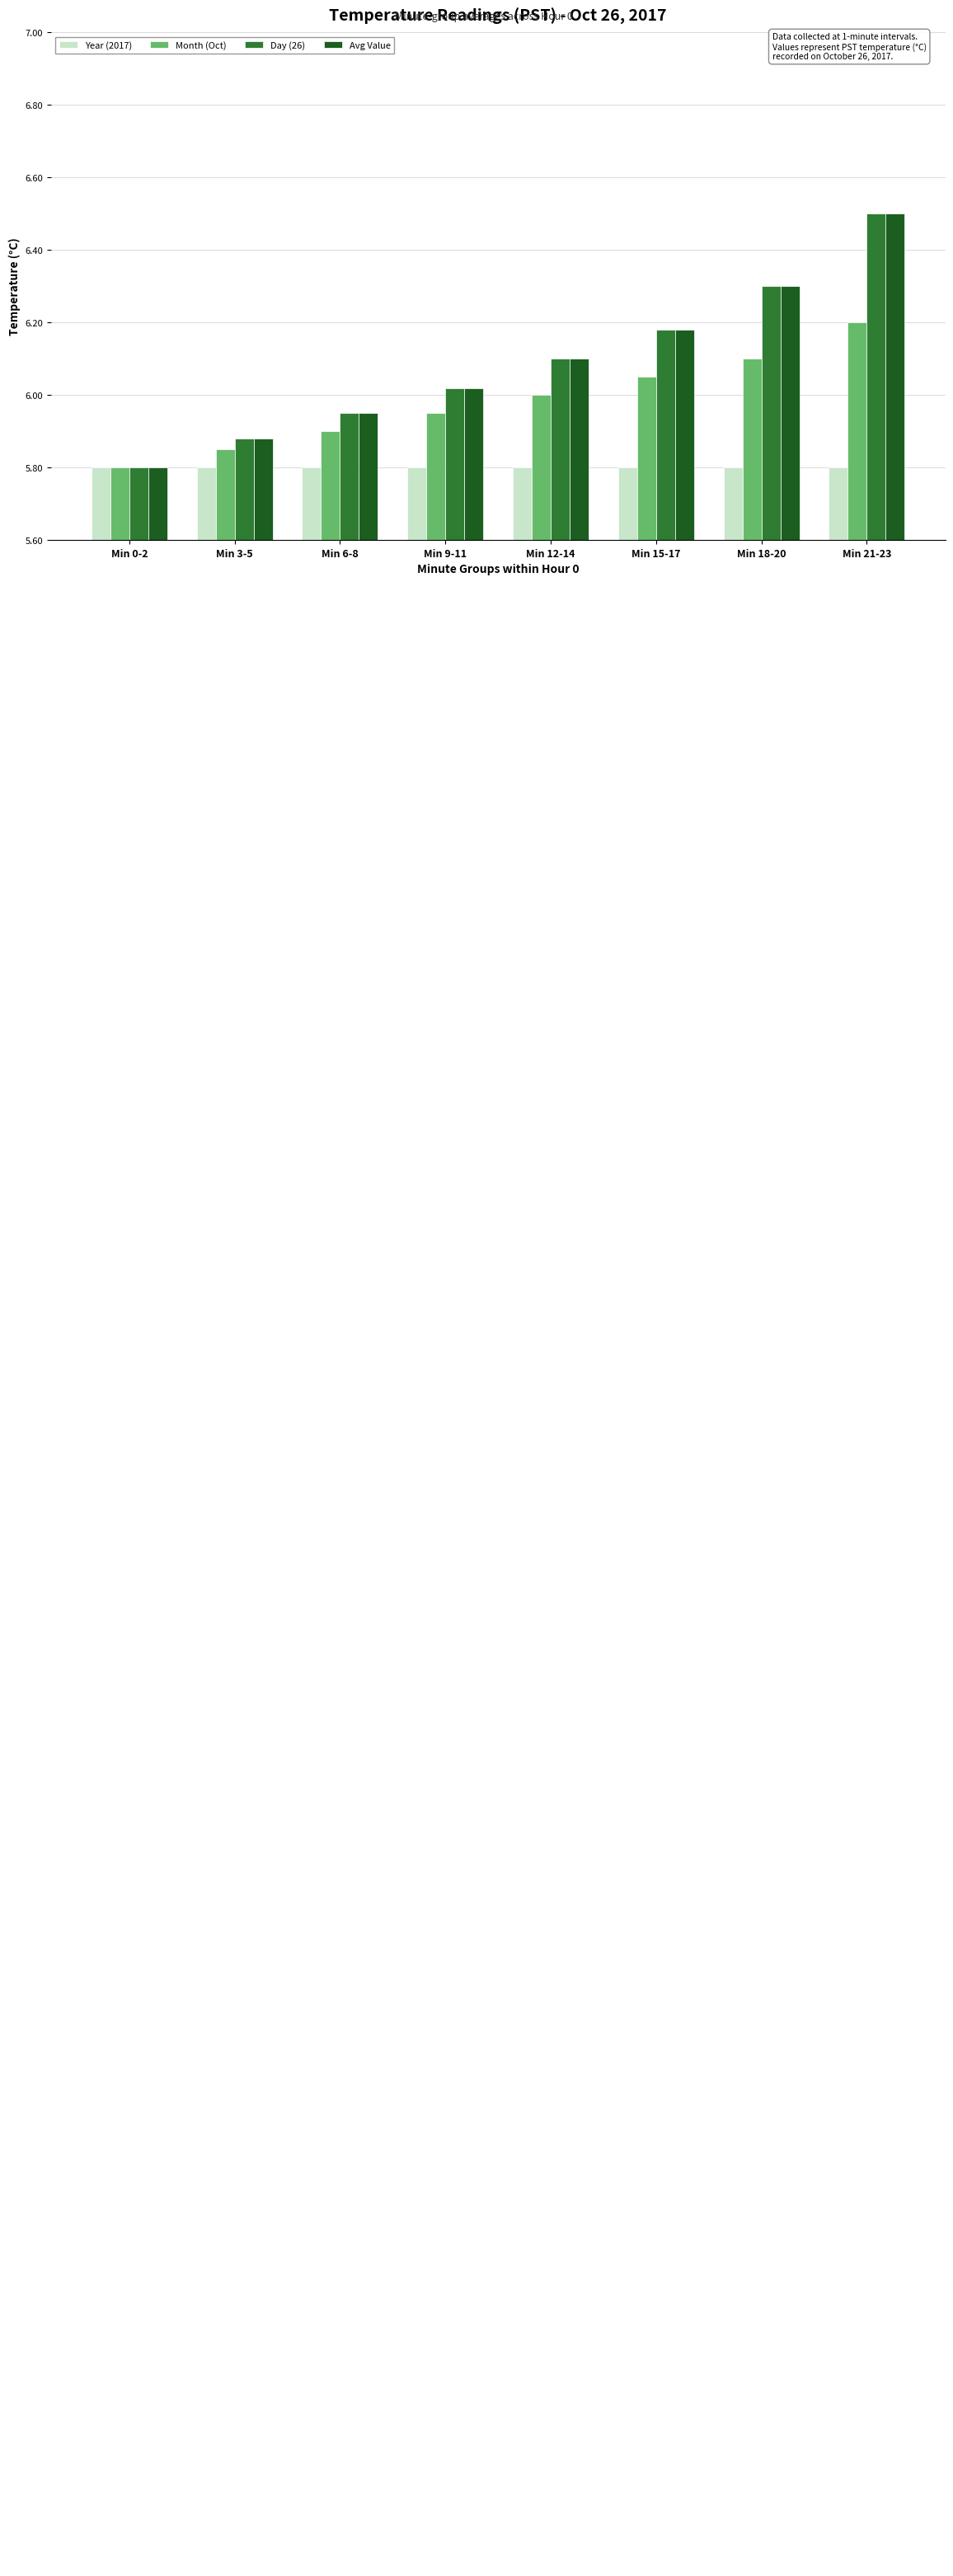

What are all the series names shown in the legend?

Year (2017), Month (Oct), Day (26), Avg Value